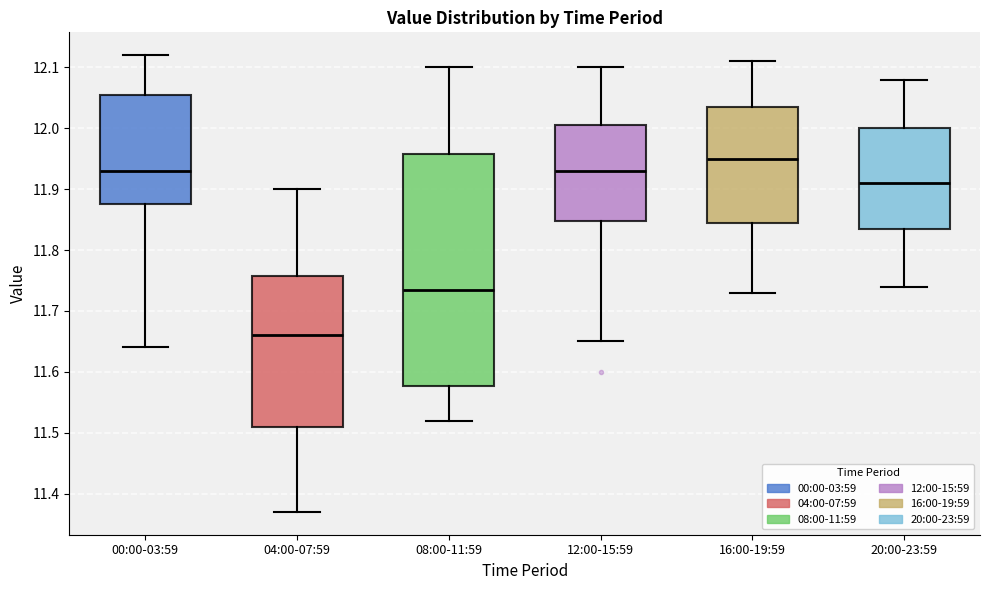

Where is the upper edge of the box for 08:00-11:59 on the y-axis? The values are not printed on the chart, so give them approximately, as read against the axis.

11.96